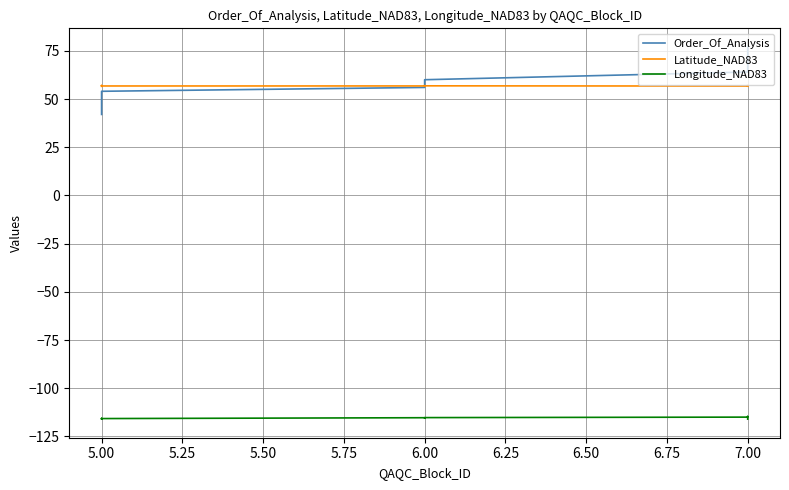

At how many categories does at least one series exceed -106?

20